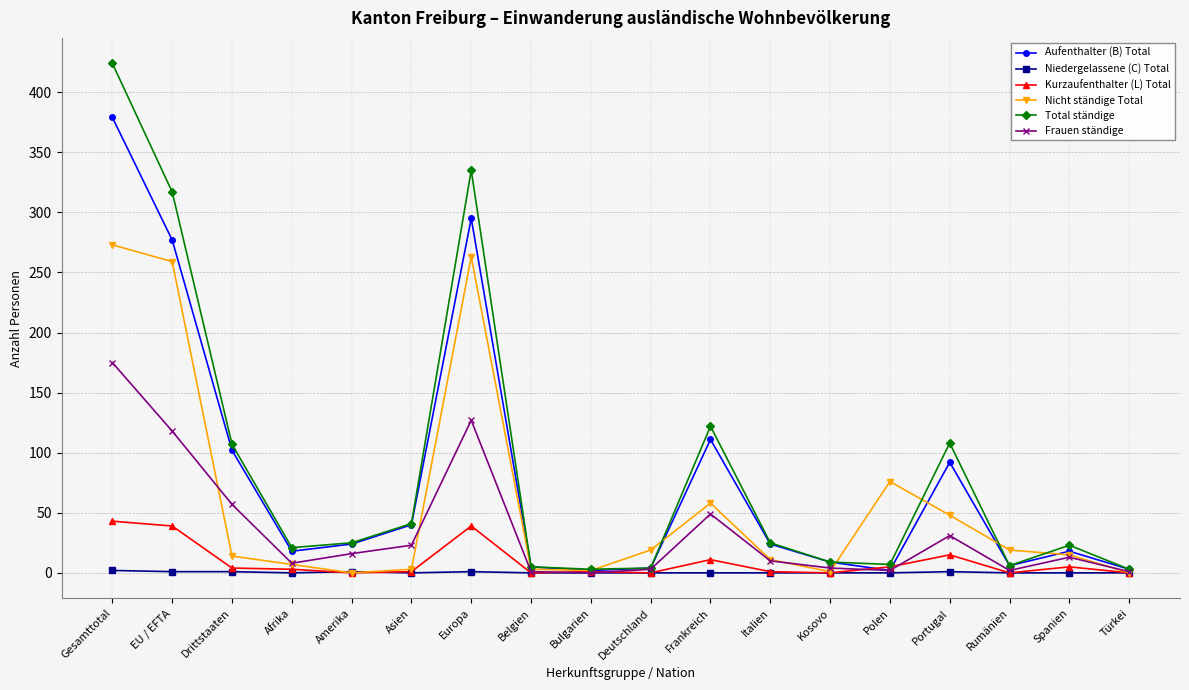

What is the spread (max minus min) of values at Spanien?

23